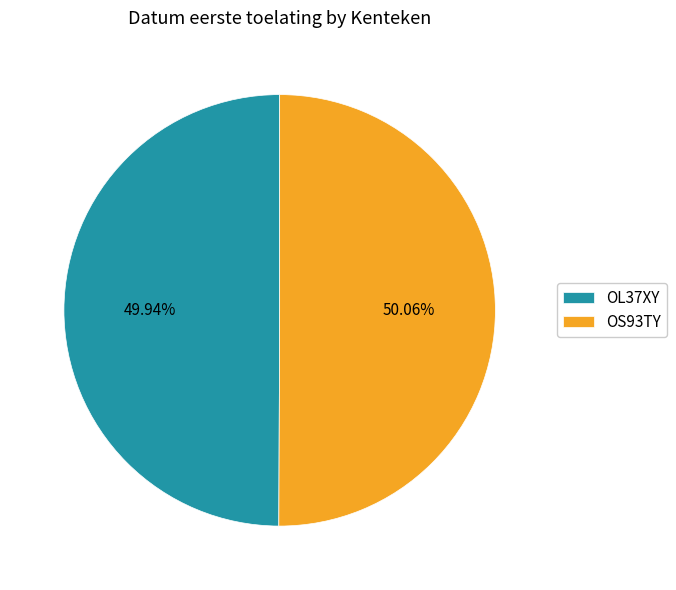

Approximately how many times larger is the value at OS93TY compared to OL37XY?

1.0